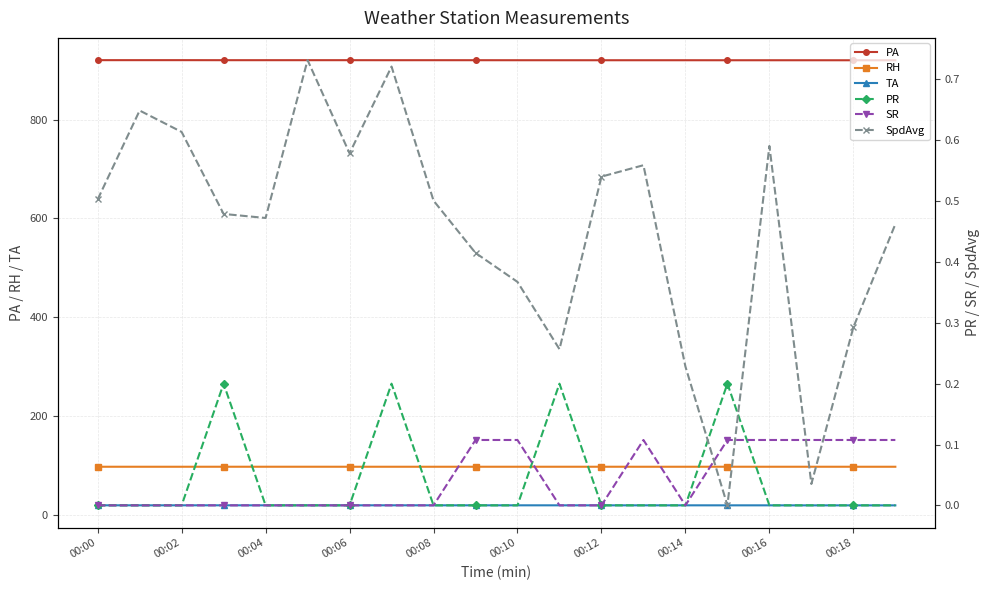

How many lines are shown in the chart?

6